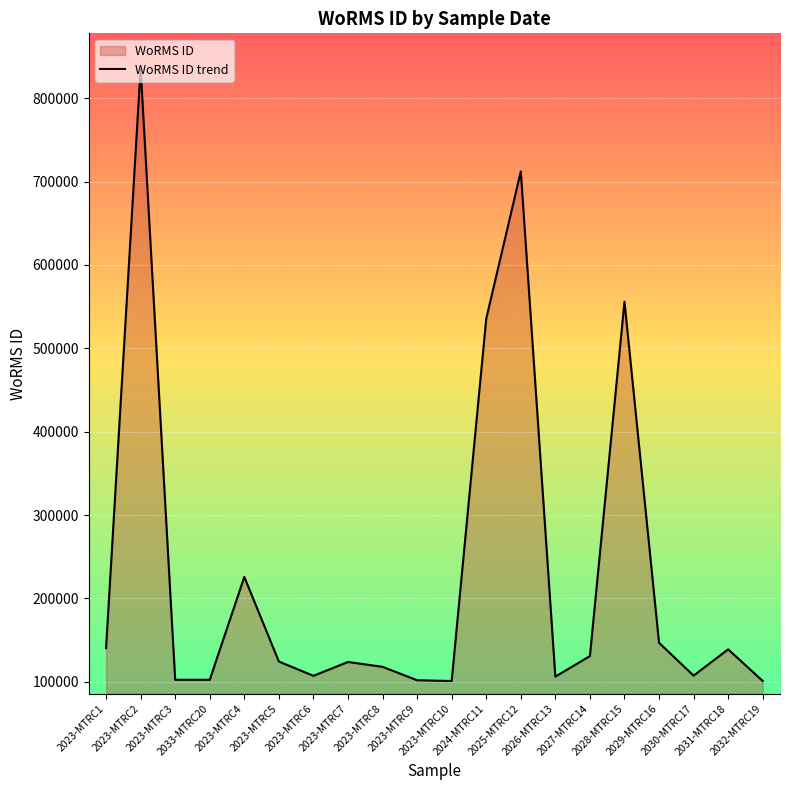

How many interior local valleys (lower than both neighbors) does the data have?

5